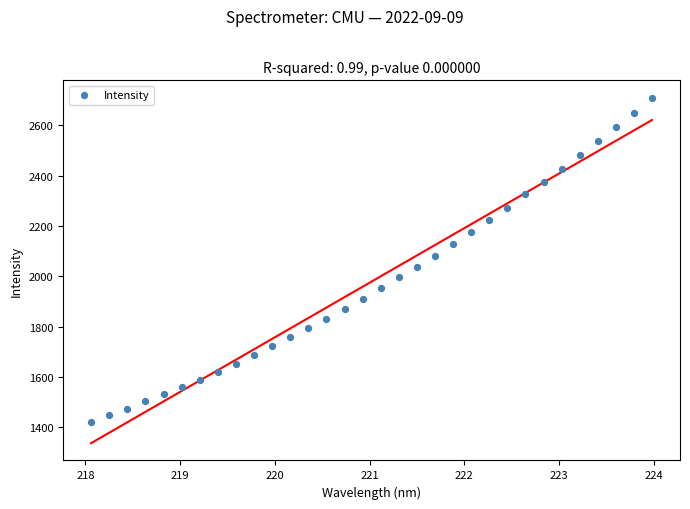

What is the range of Y values (max minus min)?

1289.1